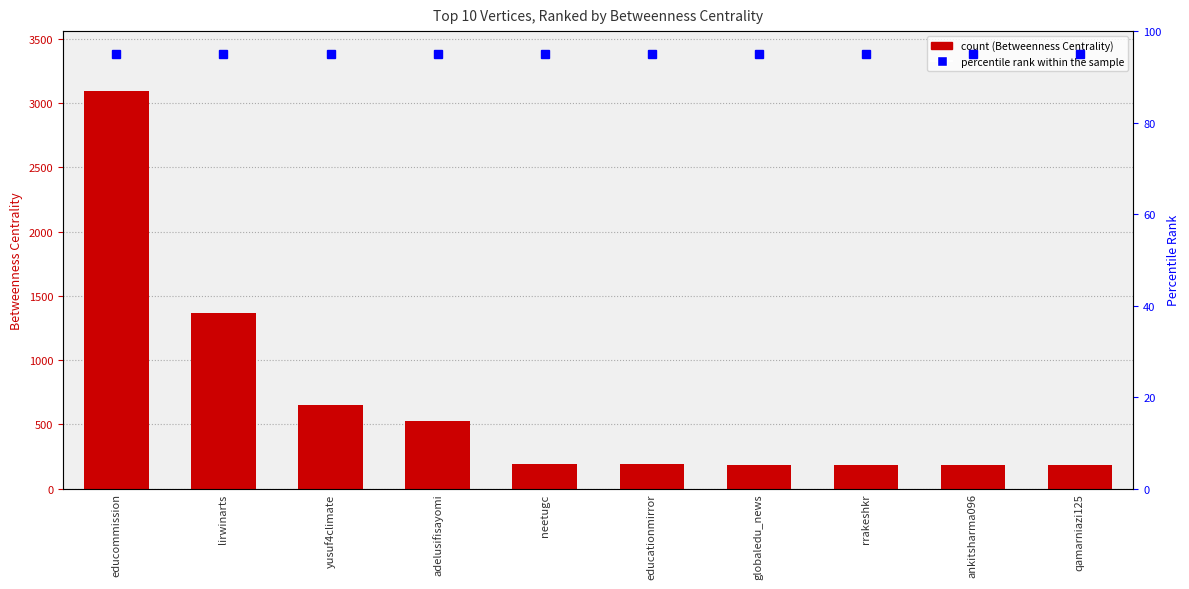

What is the value of the Betweenness Centrality bar at the 9th from the left?

186.7